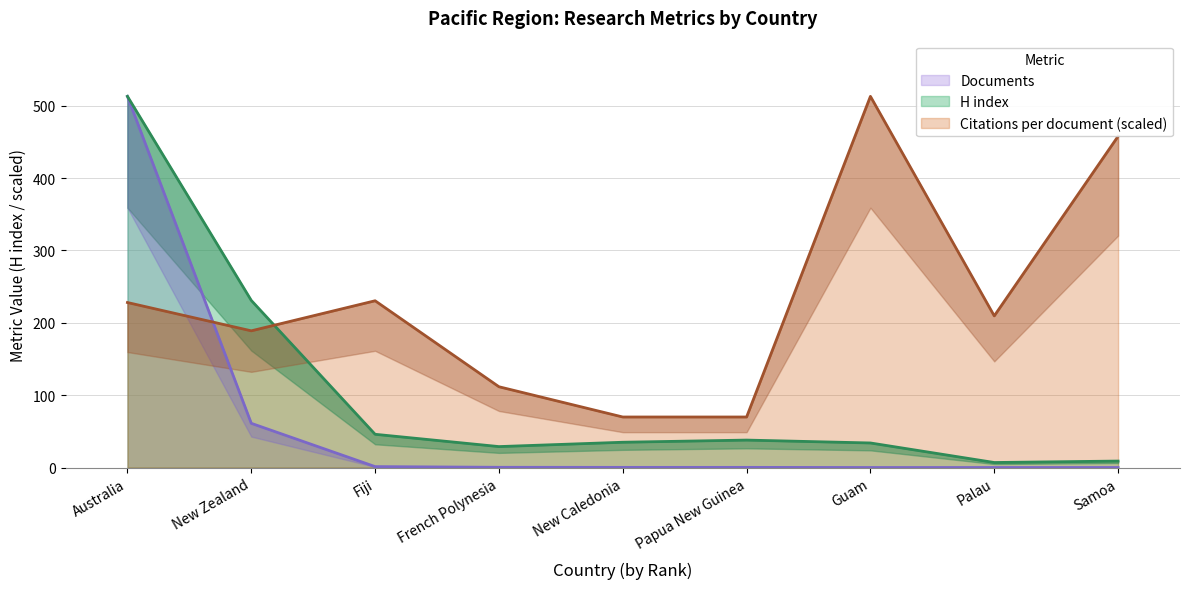

Which series changed the most between New Caledonia and Samoa?

Citations per document